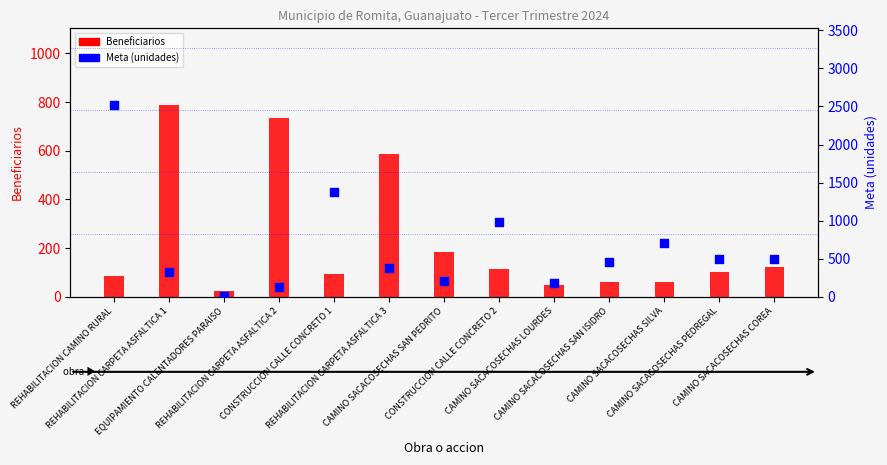

Which series contains the highest Y value?

Meta (unidades)